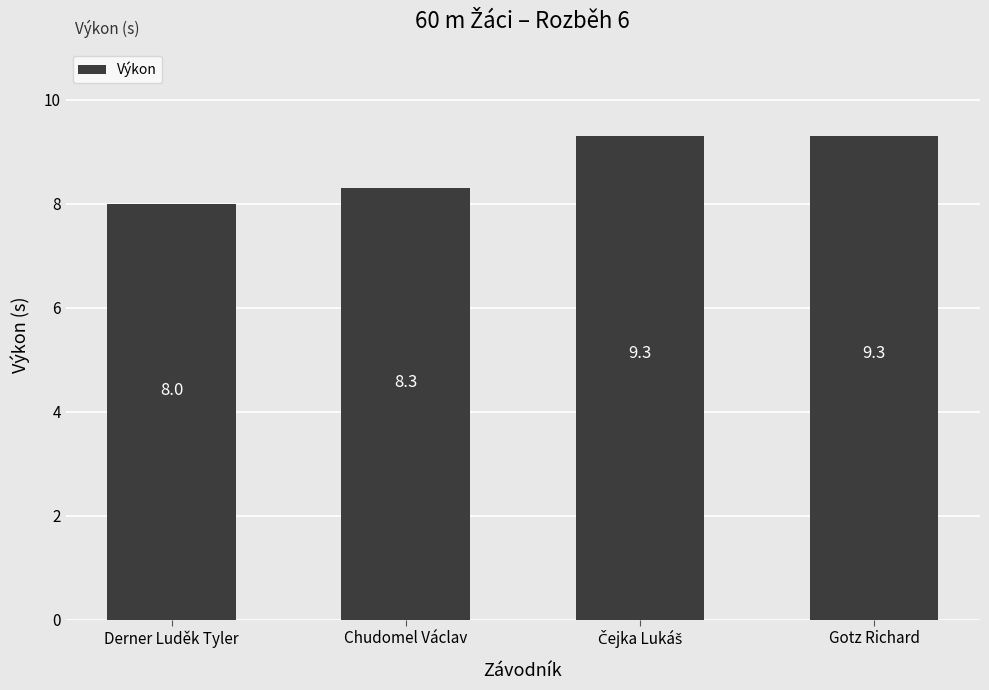

What is the label of the 2nd bar from the left?

Chudomel Václav